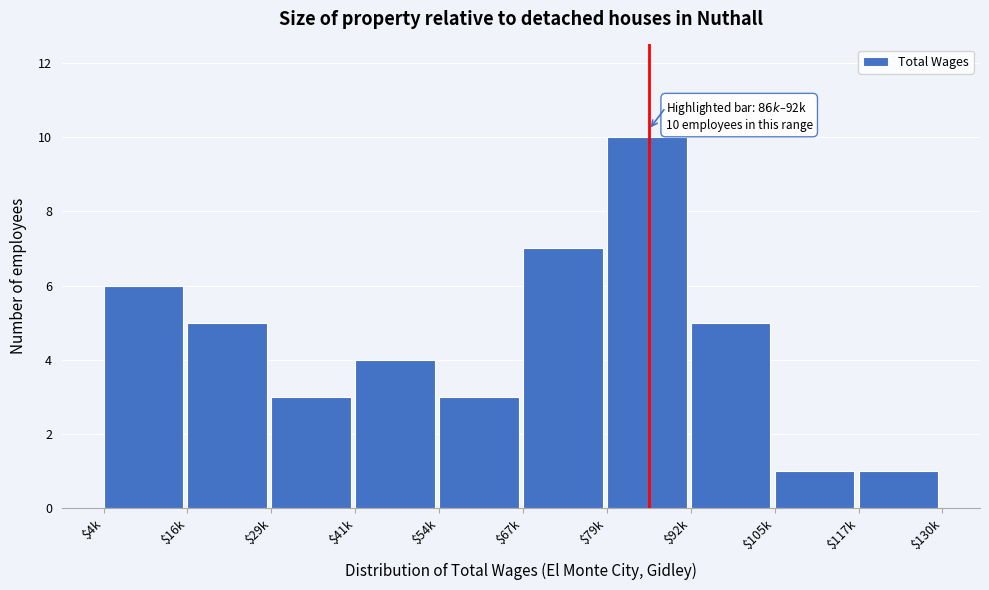

Reading left to right, what are all the values shown in this chart?

6	5	3	4	3	7	10	5	1	1